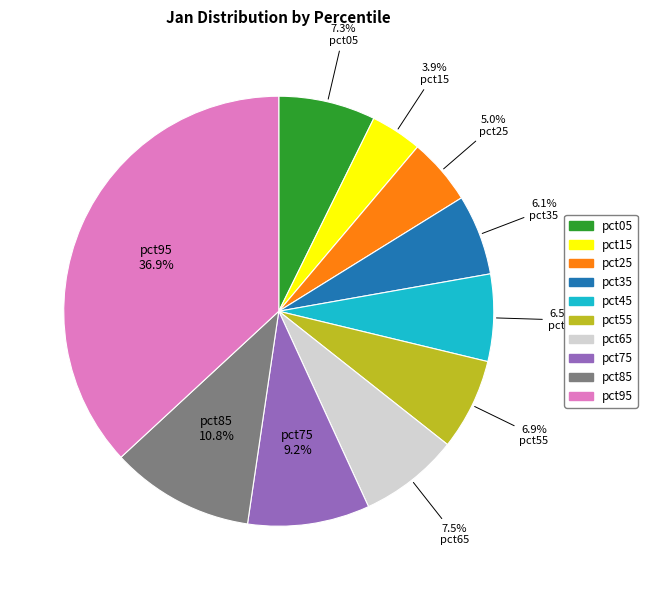

What is the largest slice in the pie chart?

pct95